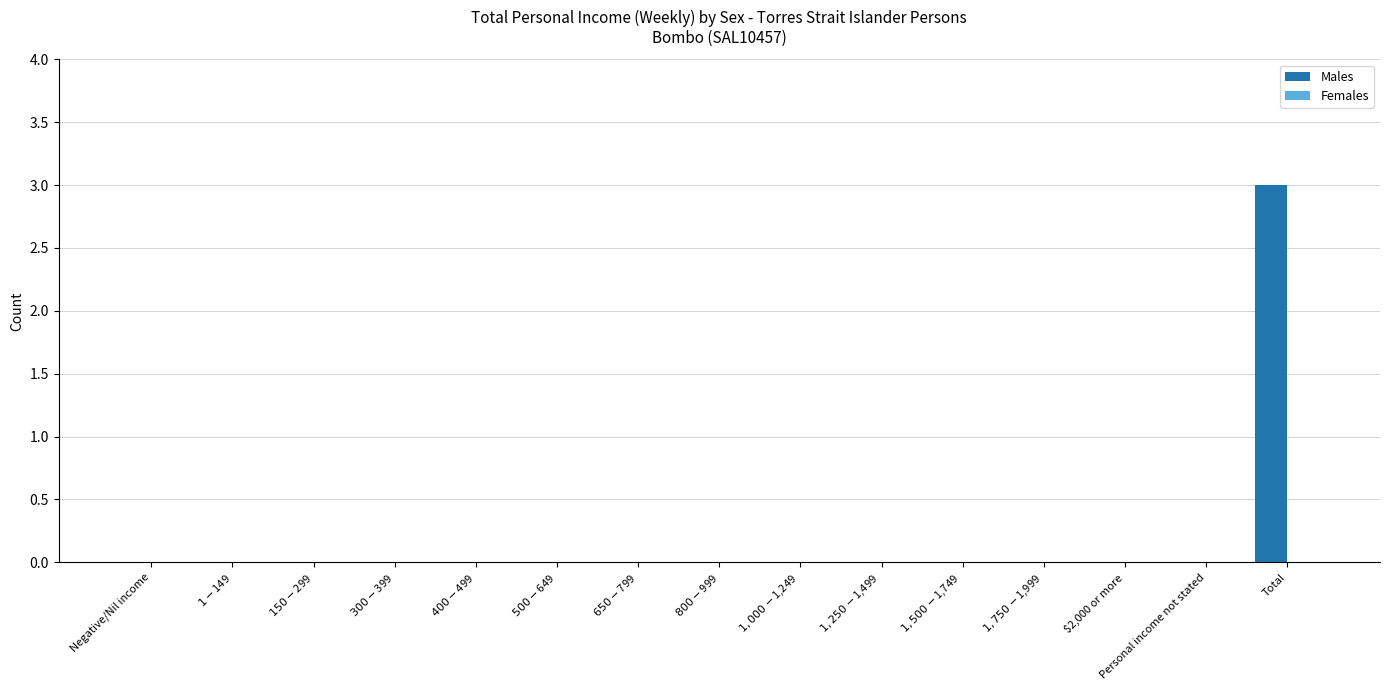

What is the maximum value shown in the chart?

3